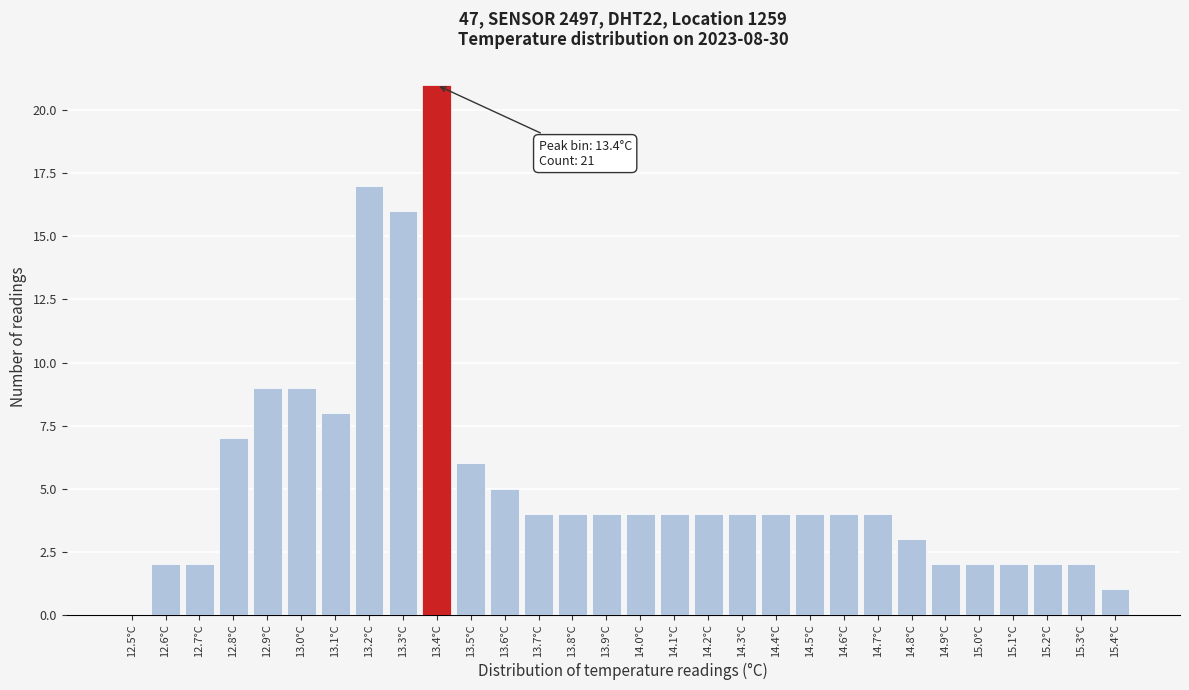

Reading left to right, extract all data points from this chart.

12.5°C=0	12.6°C=2	12.7°C=2	12.8°C=7	12.9°C=9	13.0°C=9	13.1°C=8	13.2°C=17	13.3°C=16	13.4°C=21	13.5°C=6	13.6°C=5	13.7°C=4	13.8°C=4	13.9°C=4	14.0°C=4	14.1°C=4	14.2°C=4	14.3°C=4	14.4°C=4	14.5°C=4	14.6°C=4	14.7°C=4	14.8°C=3	14.9°C=2	15.0°C=2	15.1°C=2	15.2°C=2	15.3°C=2	15.4°C=1